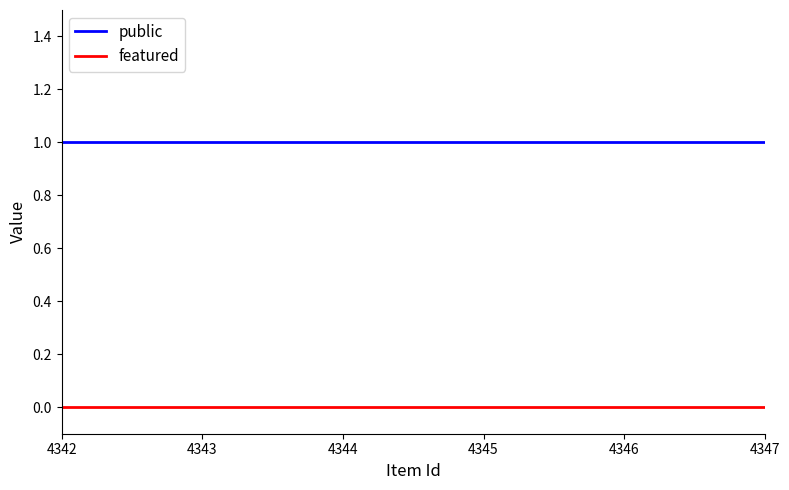

List the series in order of their peak value, highest first.

public, featured